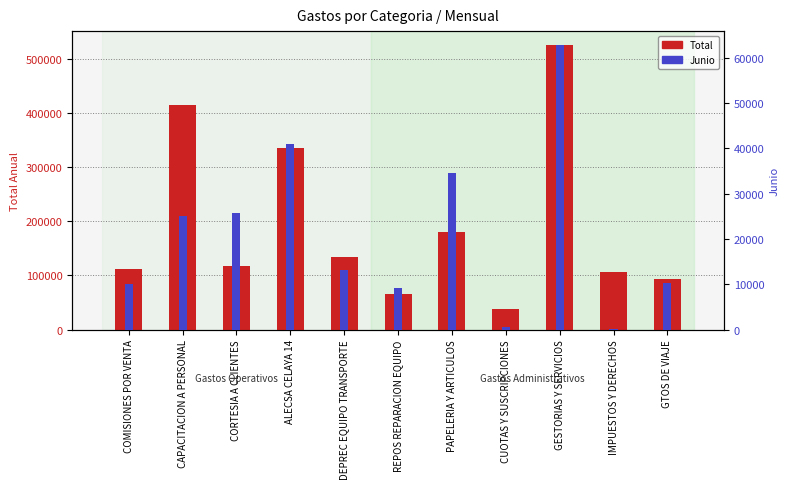

Which has a higher value, GESTORIAS Y SERVICIOS or REPOS REPARACION EQUIPO?

GESTORIAS Y SERVICIOS